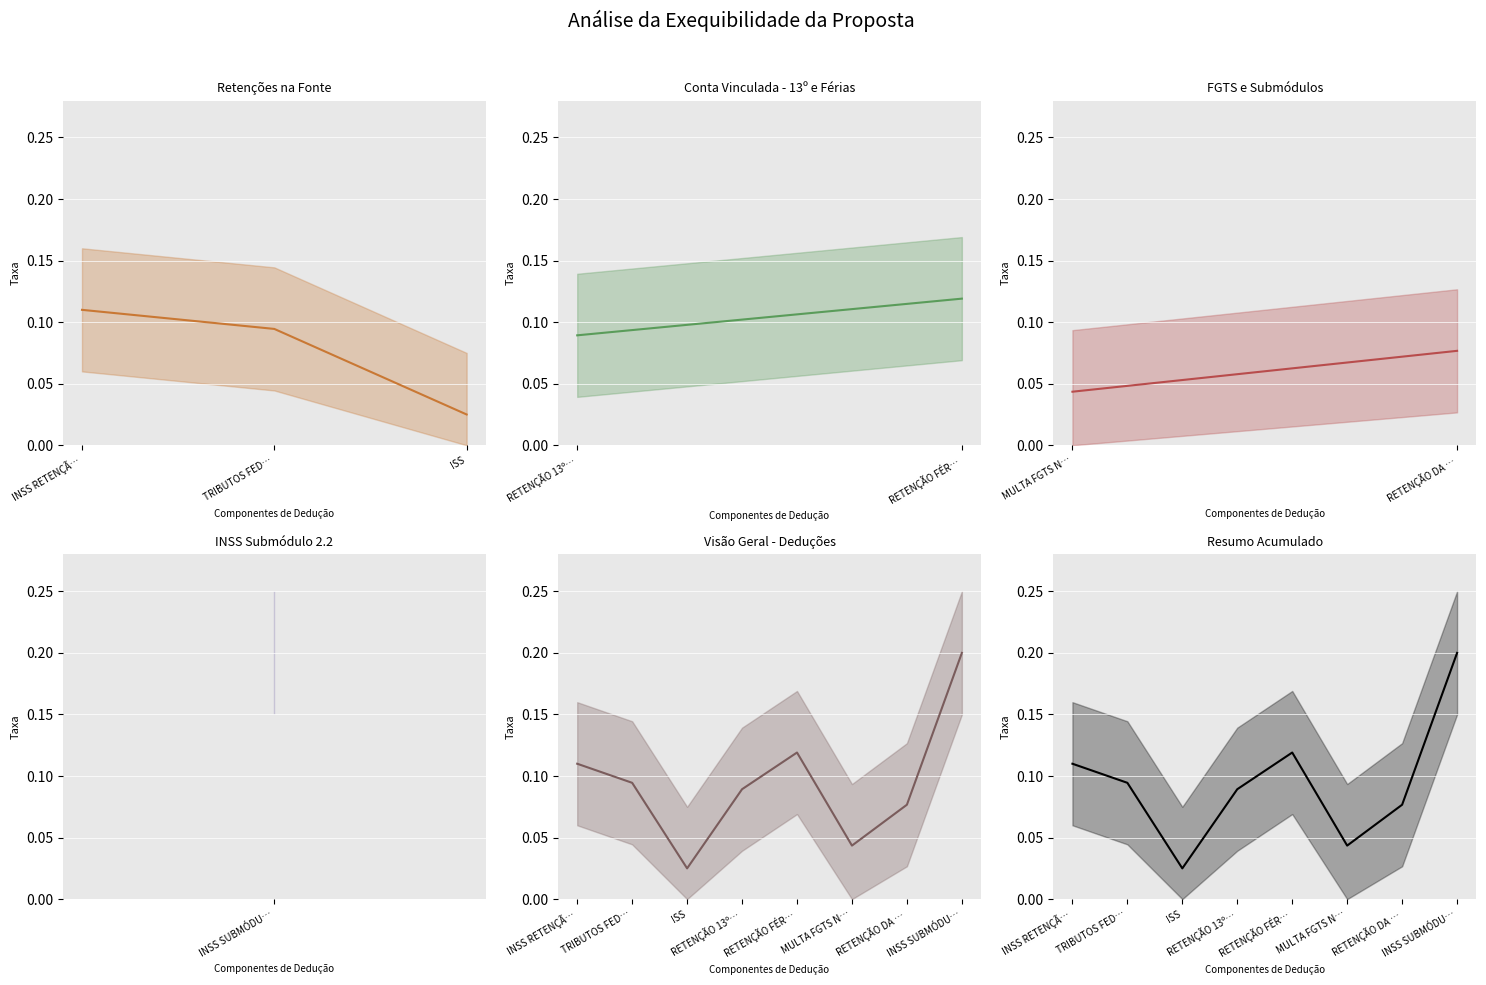

True or false: the data shows 0.1 at RETENÇÃO FÉR….

False